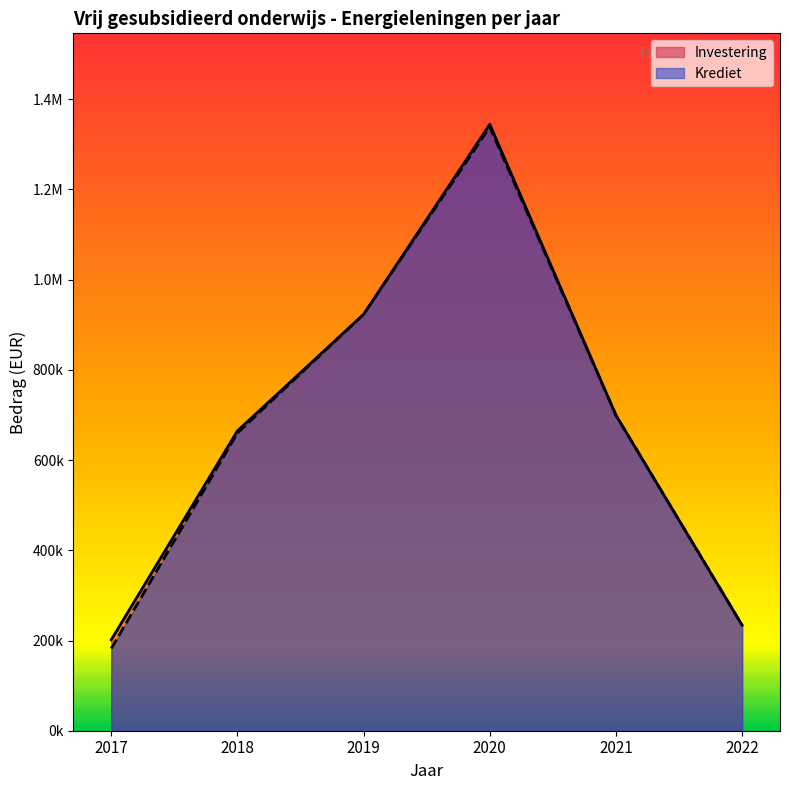

Reading left to right, list all the values displayed in this chart.

Krediet: 182084.3	660066.3	923108.8	1338618.6	699328.2	233838.9
Investering: 201559.6	664691.5	923108.8	1344414.7	699328.2	233838.9